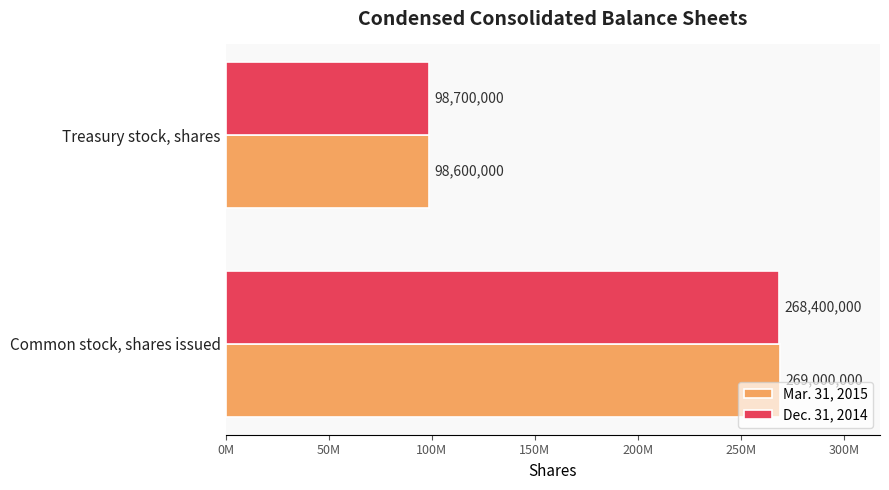

List the series in order of their overall mean, highest first.

Mar. 31, 2015, Dec. 31, 2014